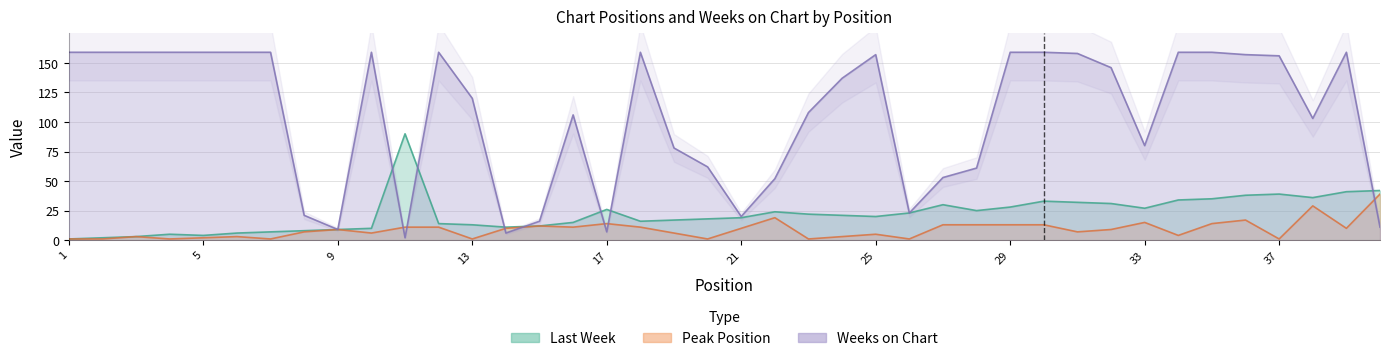

What is the difference between the highest and lowest values at 36?

140